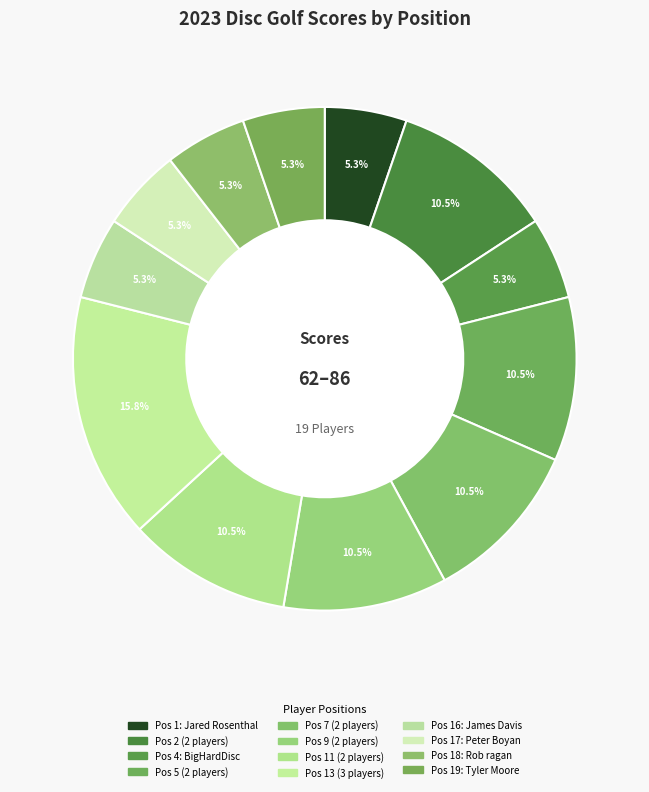

How many slices are in this pie chart?

12